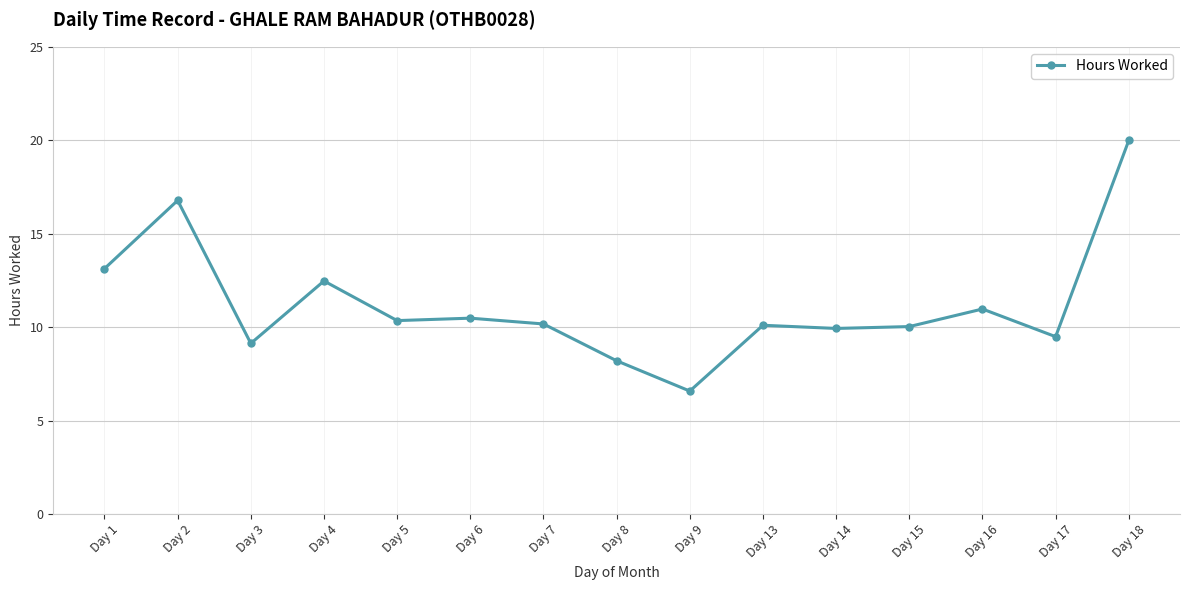

What is the approximate value at Day 16?

11.0